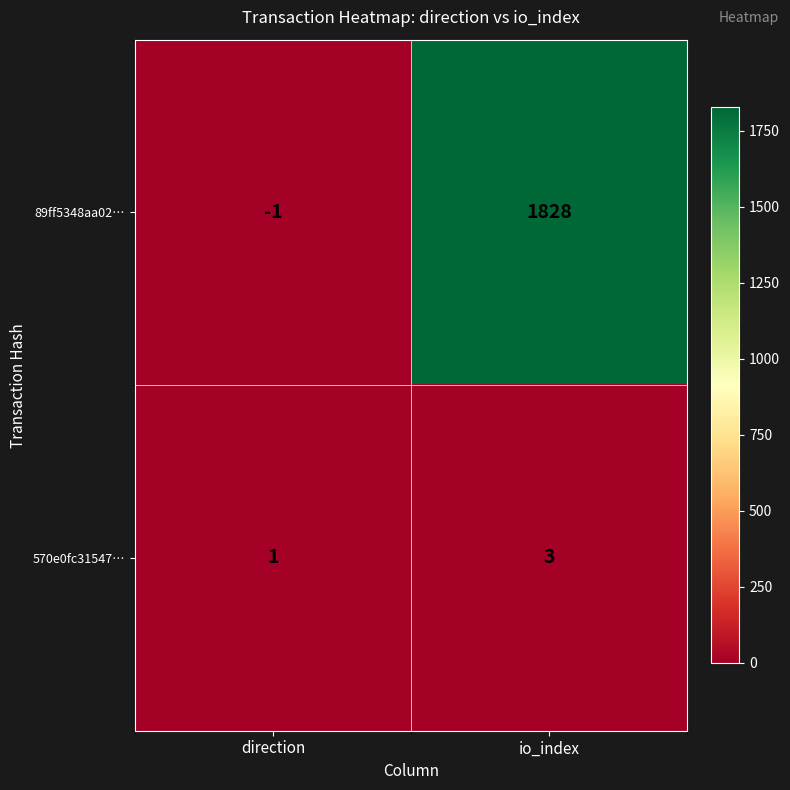

Which series has the largest total across all categories?

89ff5348aa02…